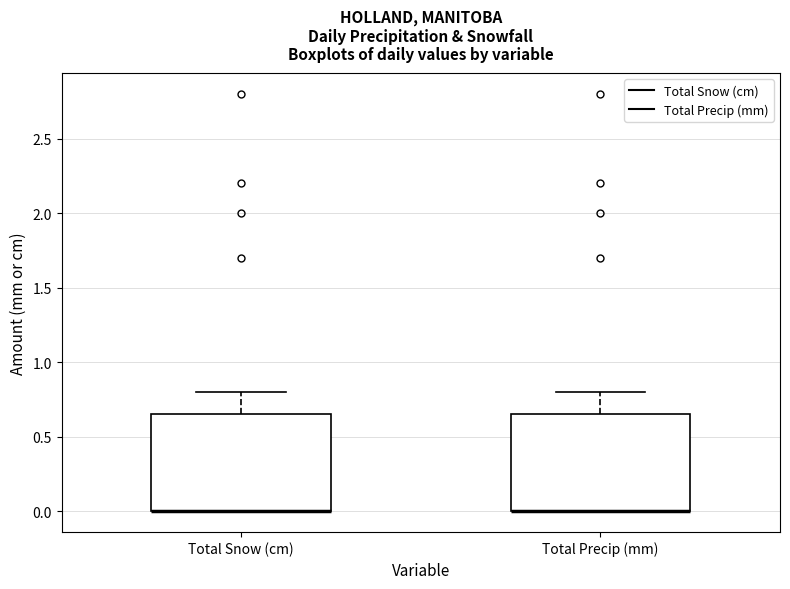

Reading left to right, read every box against the y-axis: the position of its median line, the range the box covers, and the ends of its whiskers. The values are not printed on the chart, so give them approximately, as read against the axis.

Total Snow (cm): median 0.00 (drawn on the box's lower edge), box 0.00 to 0.65, whiskers 0.00 to 0.80
Total Precip (mm): median 0.00 (drawn on the box's lower edge), box 0.00 to 0.65, whiskers 0.00 to 0.80